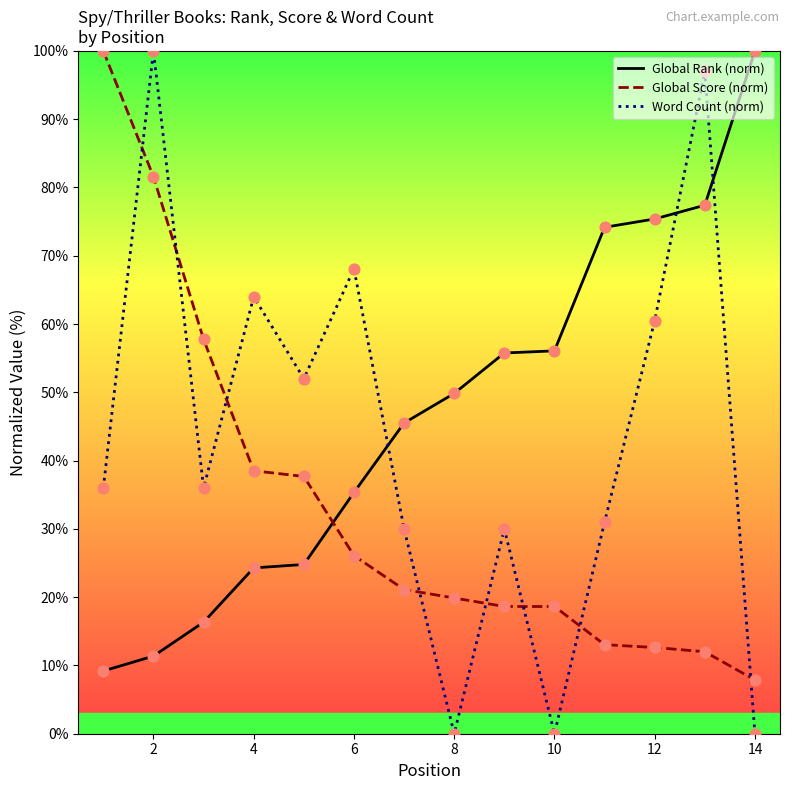

What are all the series names shown in the legend?

Global Rank (norm), Global Score (norm), Word Count (norm)